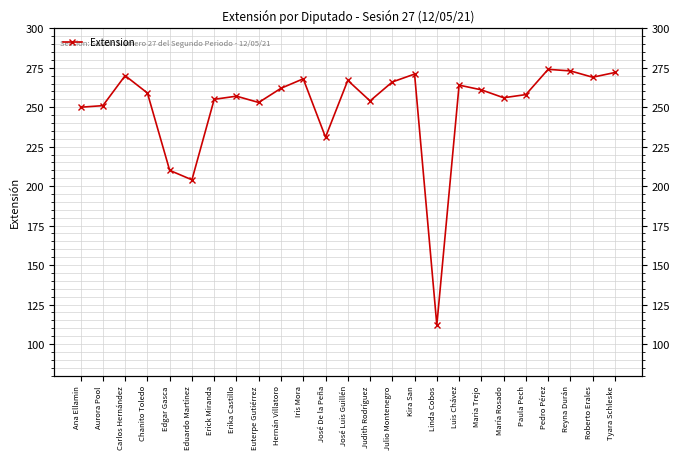

What is the value of the 13th point from the left?

267